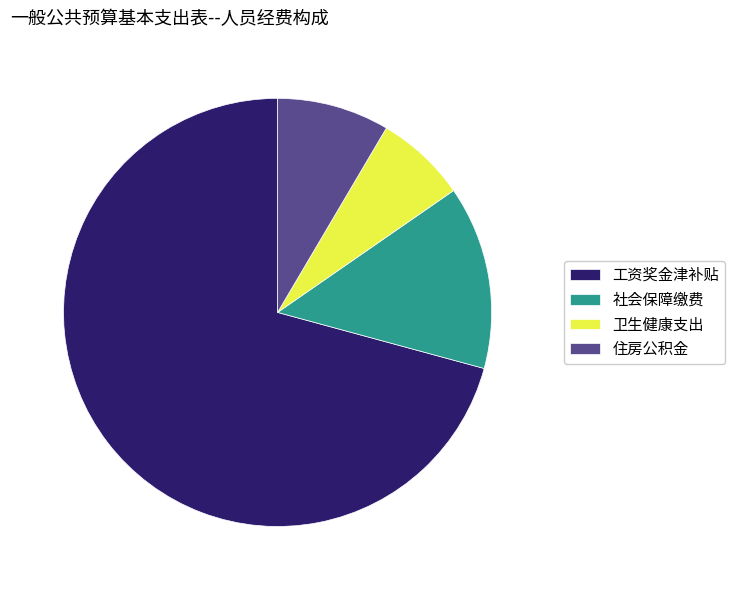

True or false: 卫生健康支出 accounts for 7% of the total.

True